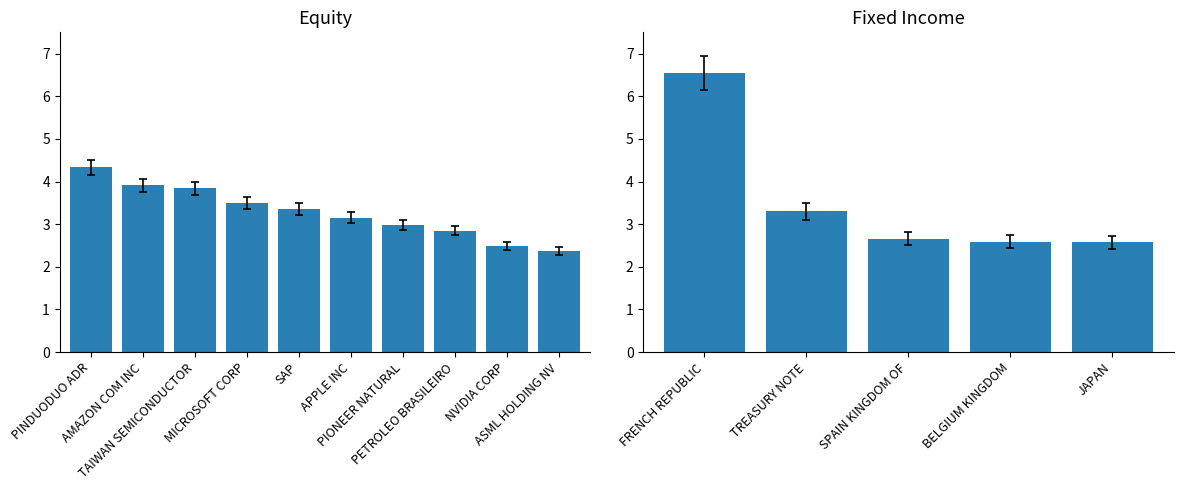

What is the sum of the values at PETROLEO BRASILEIRO and FRENCH REPUBLIC?

9.4